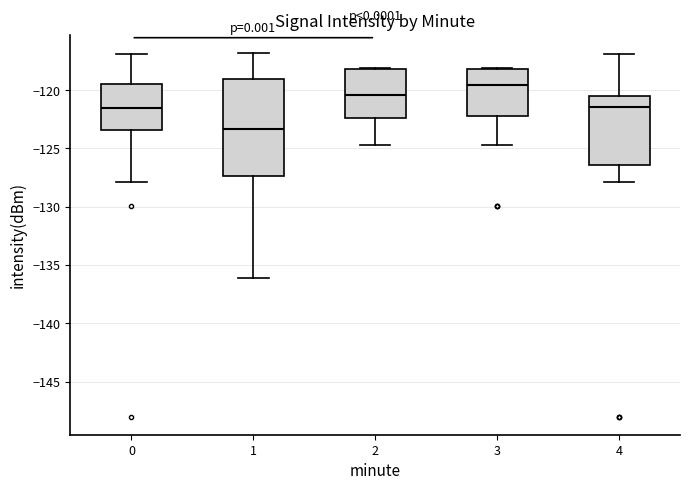

Reading left to right, read every box against the y-axis: the position of its median line, the range the box covers, and the ends of its whiskers. The values are not printed on the chart, so give them approximately, as read against the axis.

0: median -121.5, box -123.5 to -119.5, whiskers -128.0 to -117.0
1: median -123.5, box -127.5 to -119.0, whiskers -136.0 to -117.0
2: median -120.5, box -122.5 to -118.0, whiskers -124.5 to -118.0
3: median -119.5, box -122.0 to -118.0, whiskers -124.5 to -118.0
4: median -121.5, box -126.5 to -120.5, whiskers -128.0 to -117.0